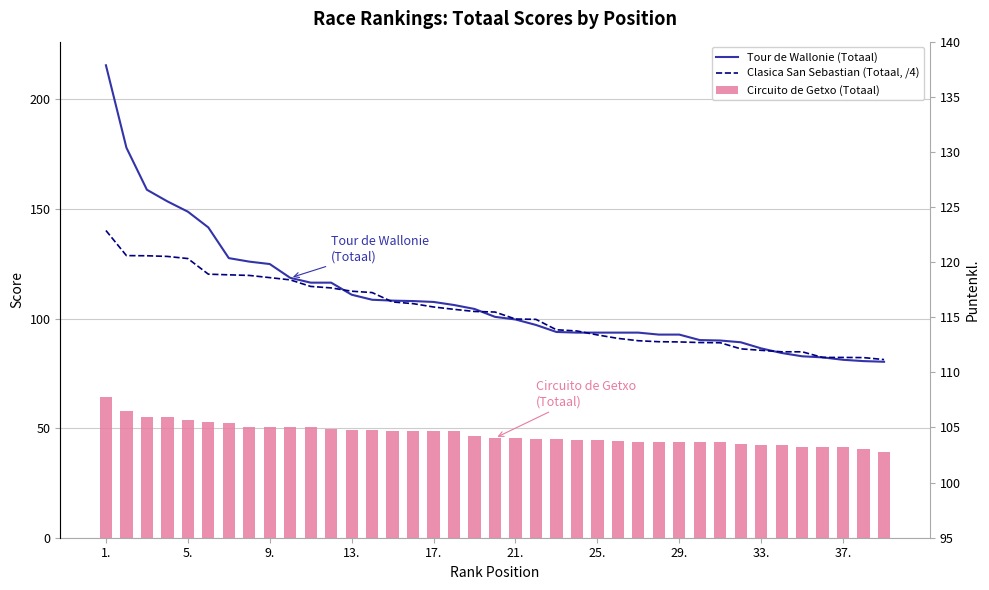

What is the spread (max minus min) of values at 25.?

49.1